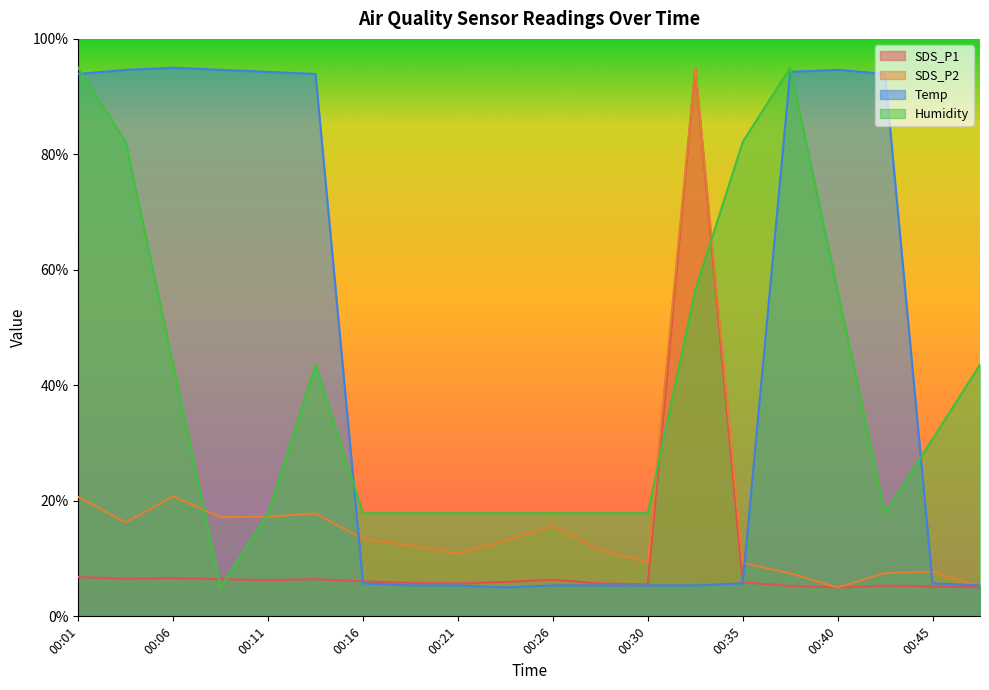

Between which two adjacent categories do Temp and SDS_P1 first intersect?

00:13 and 00:16